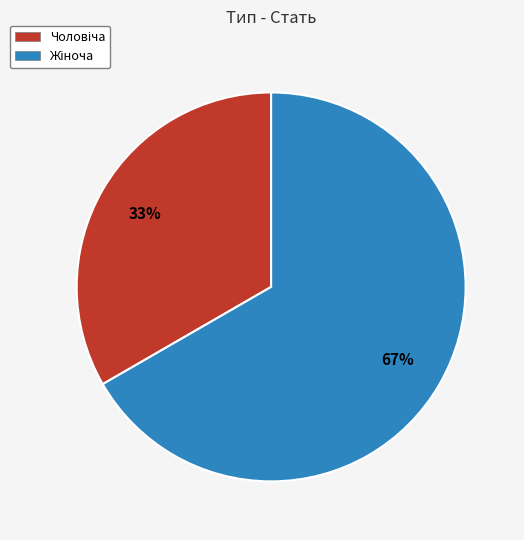

How many slices are in this pie chart?

2